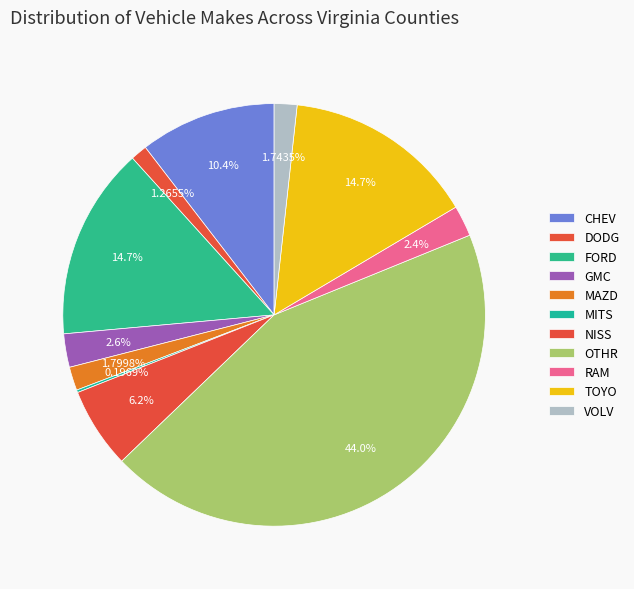

Which slice is the largest?

OTHR